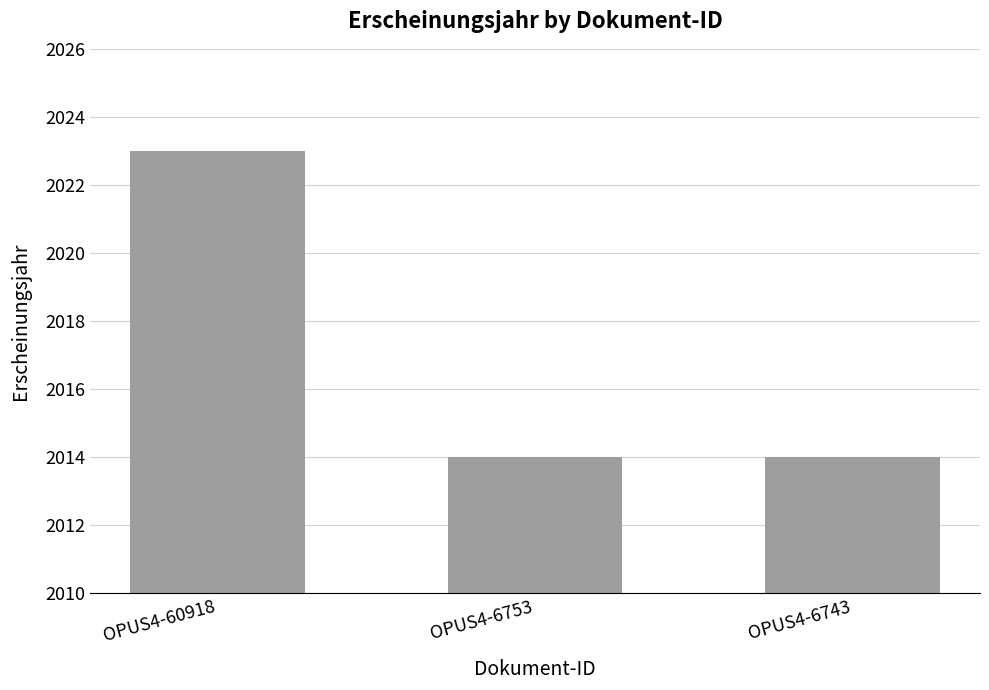

Is it true that the value at OPUS4-6743 is 1258?

False